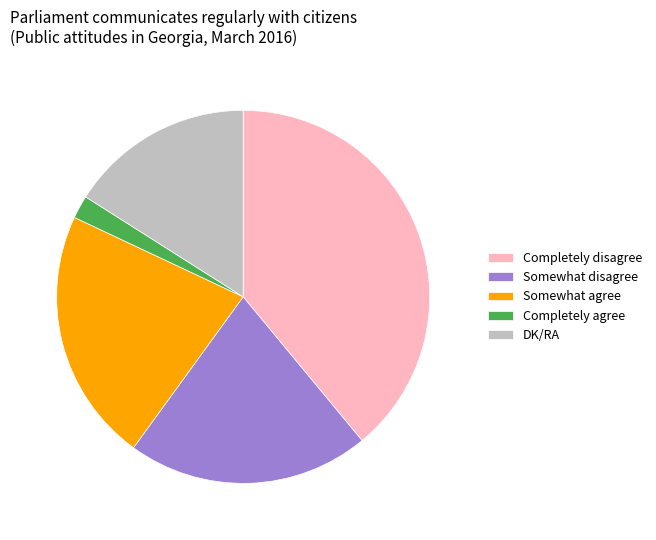

How many slices are in this pie chart?

5